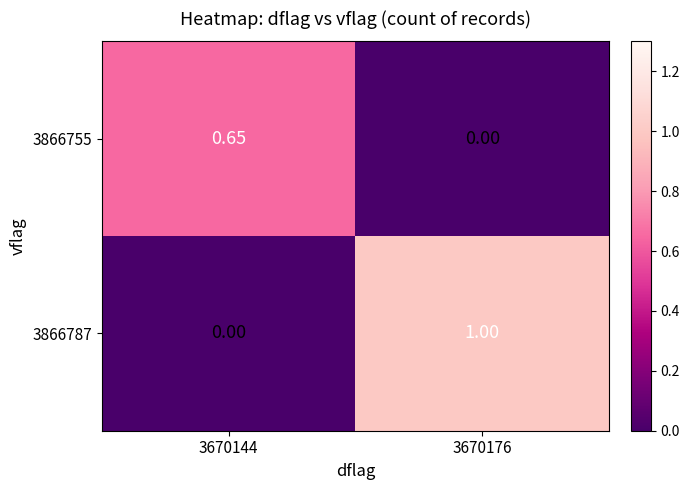

What is the difference between the highest and lowest values at 3670144?

0.7